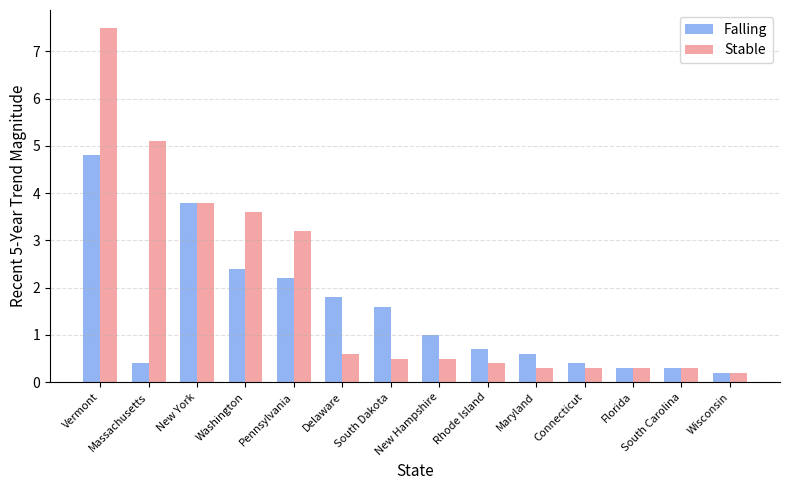

List the series in order of their overall mean, lowest first.

Falling, Stable